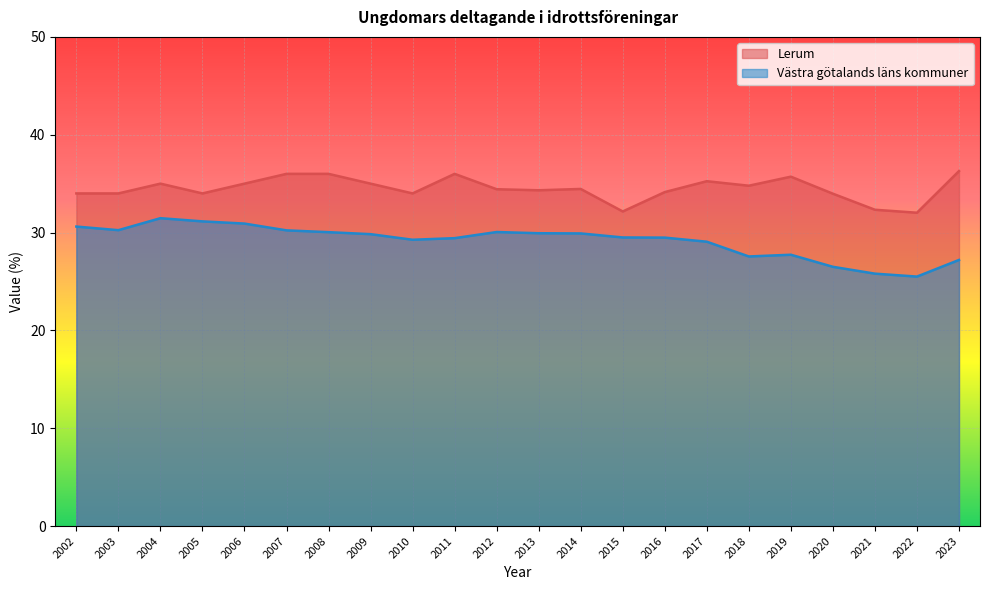

What are all the series names shown in the legend?

Lerum, Västra götalands läns kommuner